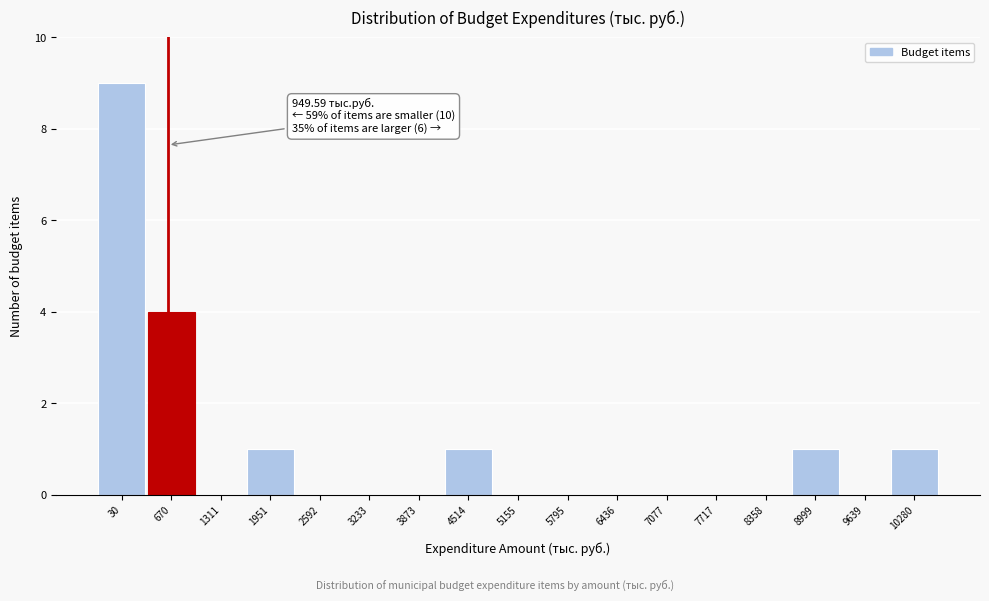

Reading left to right, list all the values displayed in this chart.

30=9	670=4	1311=0	1951=1	2592=0	3233=0	3873=0	4514=1	5155=0	5795=0	6436=0	7077=0	7717=0	8358=0	8999=1	9639=0	10280=1